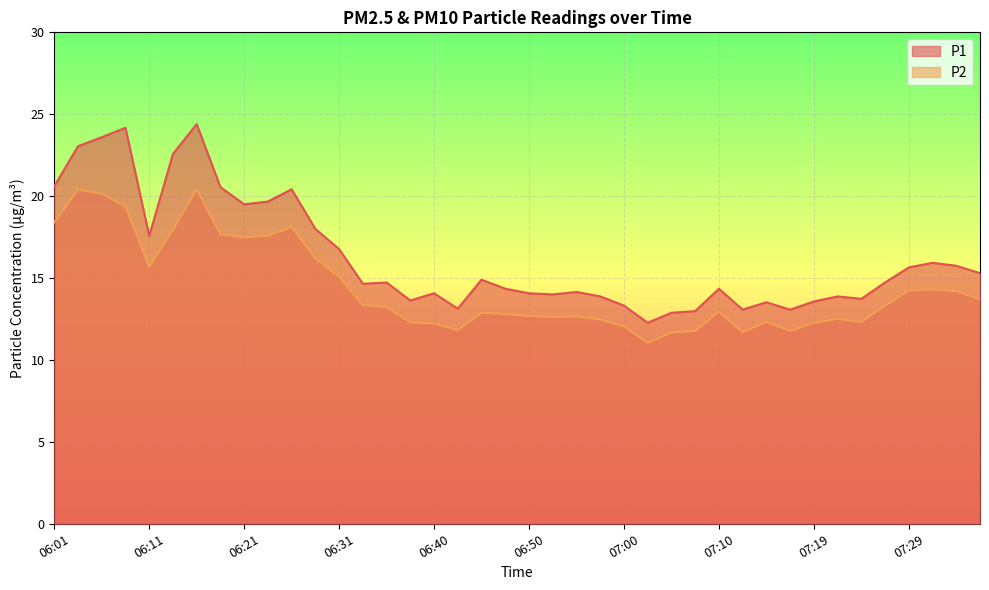

What are all the series names shown in the legend?

P1, P2